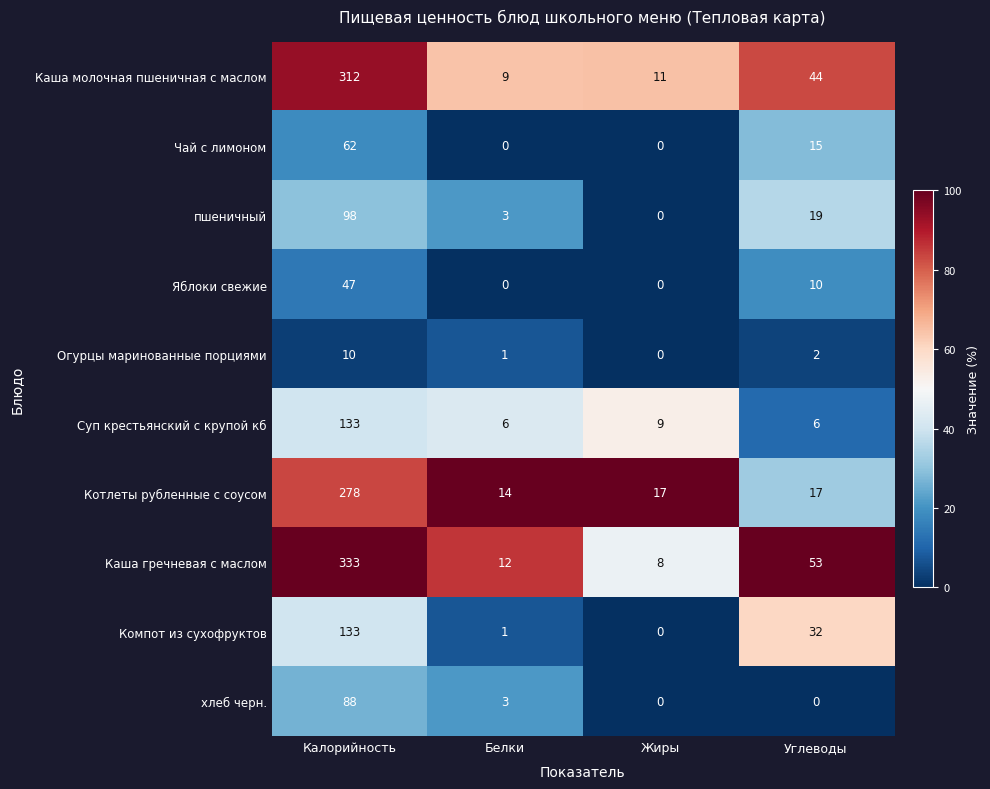

How many Яблоки свежие values are between 0 and 47?

4